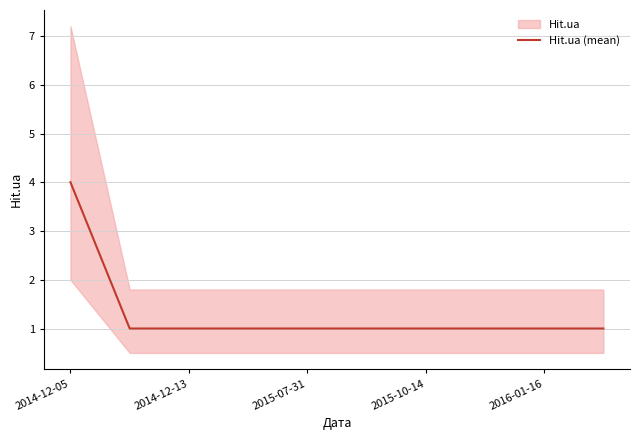

What is the average value?

1